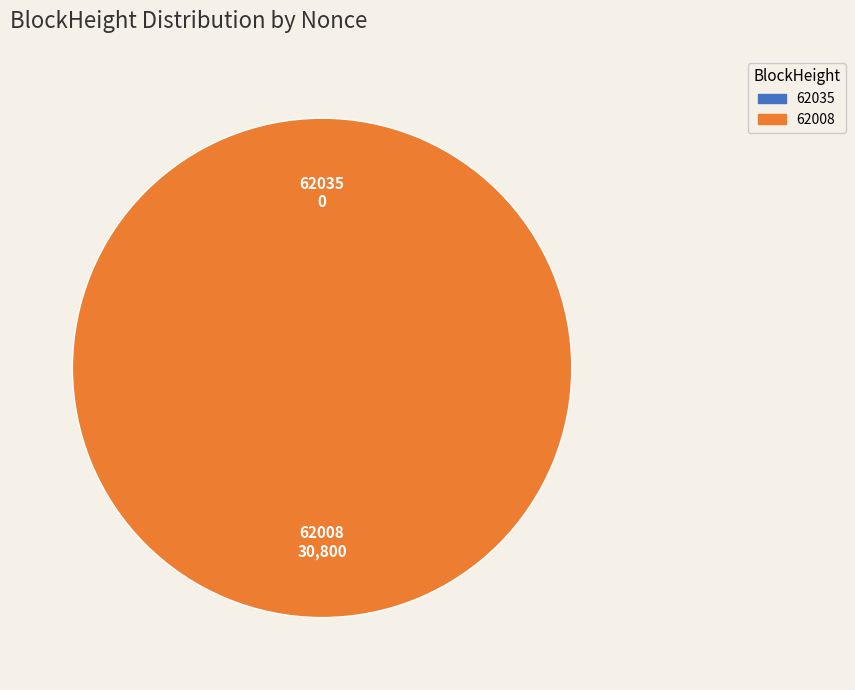

Is it true that 62035 is 0% of the pie?

True